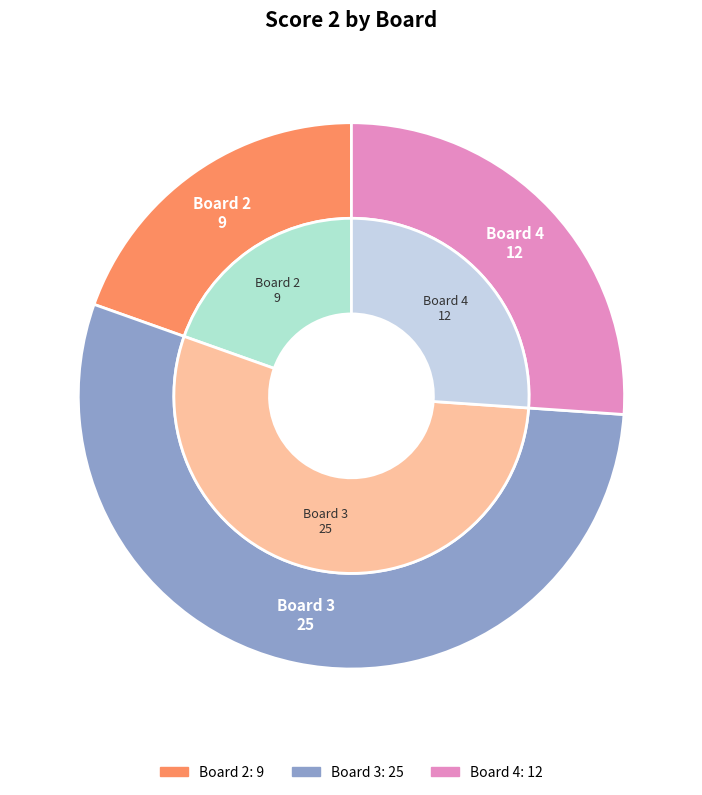

Is it true that Board 2 is 5% of the pie?

False